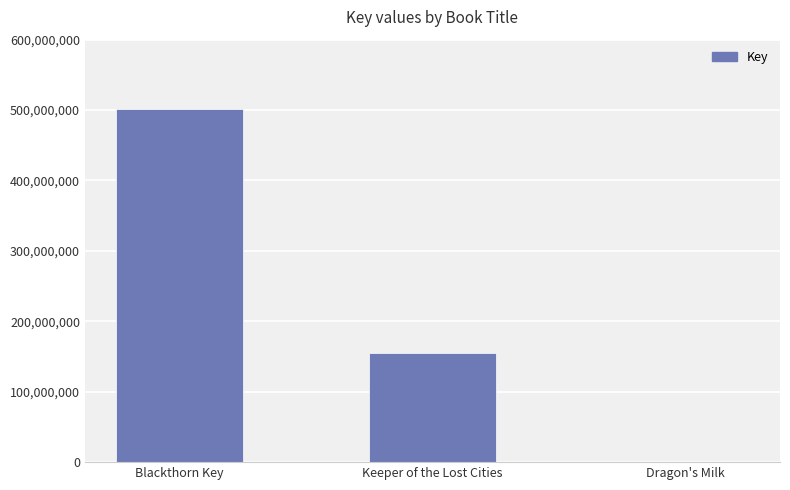

What is the approximate value at Keeper of the Lost Cities, to the nearest 10?

155249430